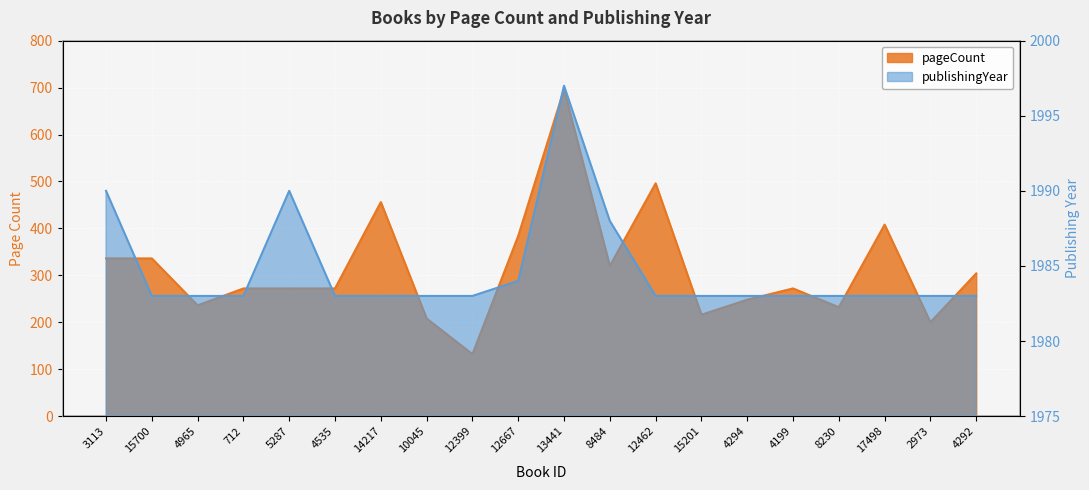

At which label does pageCount first exceed 272?

3113